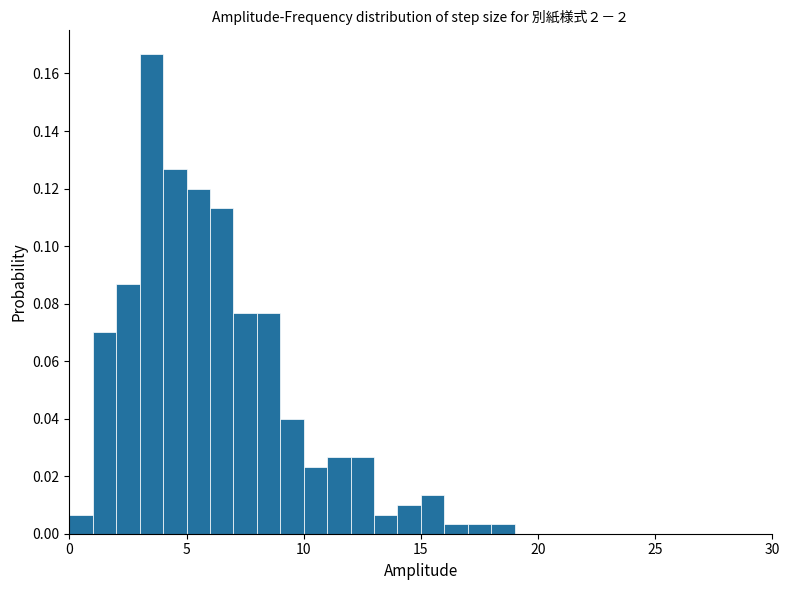

Read against the x-axis, roughly where is the centre of the tallest bar?

3.5